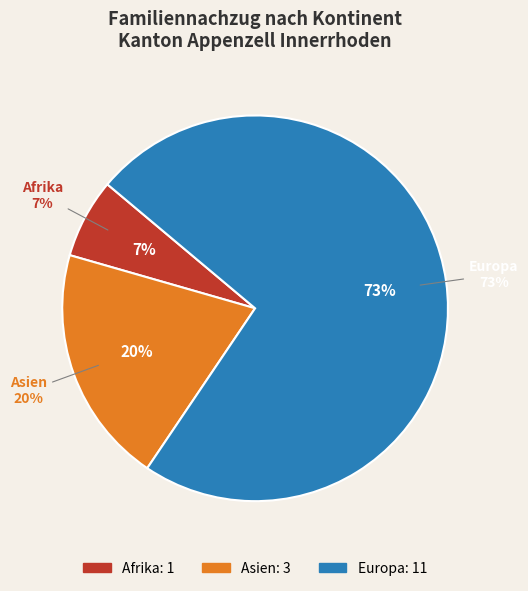

True or false: Afrika accounts for 7% of the total.

True